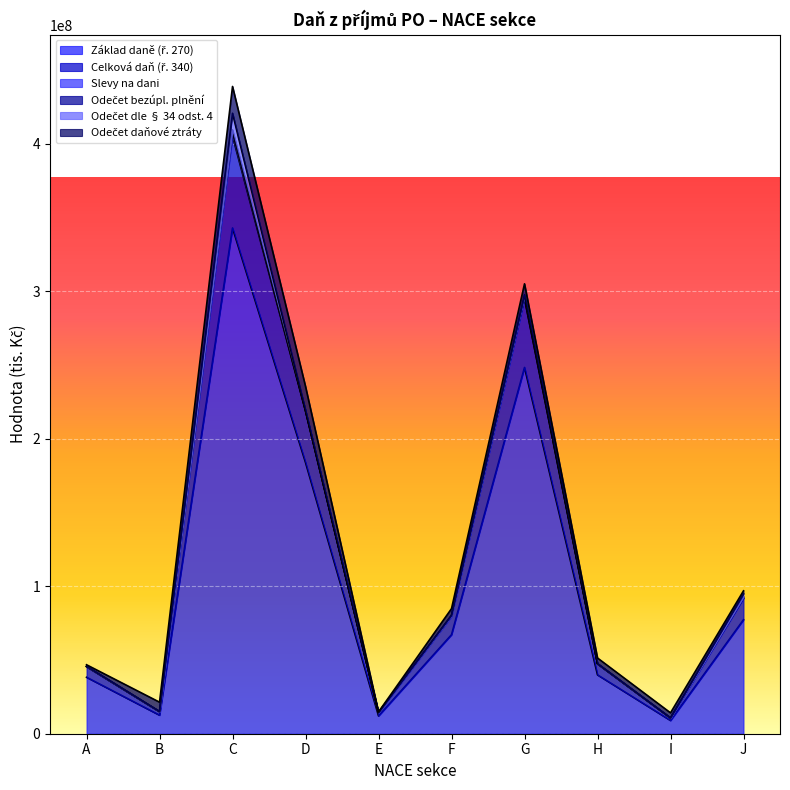

At which category does the chart reach its peak across all series?

C